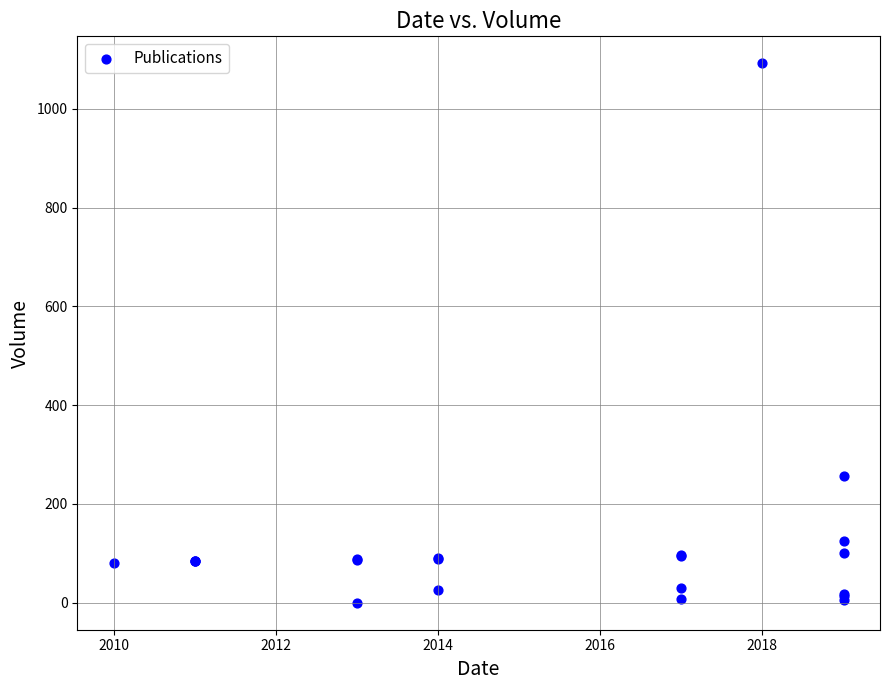

What Y value in the scatter plot is closest to 546?

256